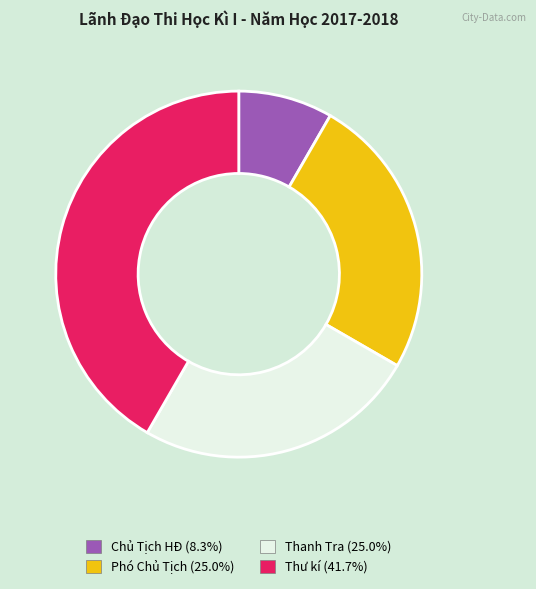

Is the sum of Thanh Tra (25.0%) and Thư kí (41.7%) greater than half?

Yes